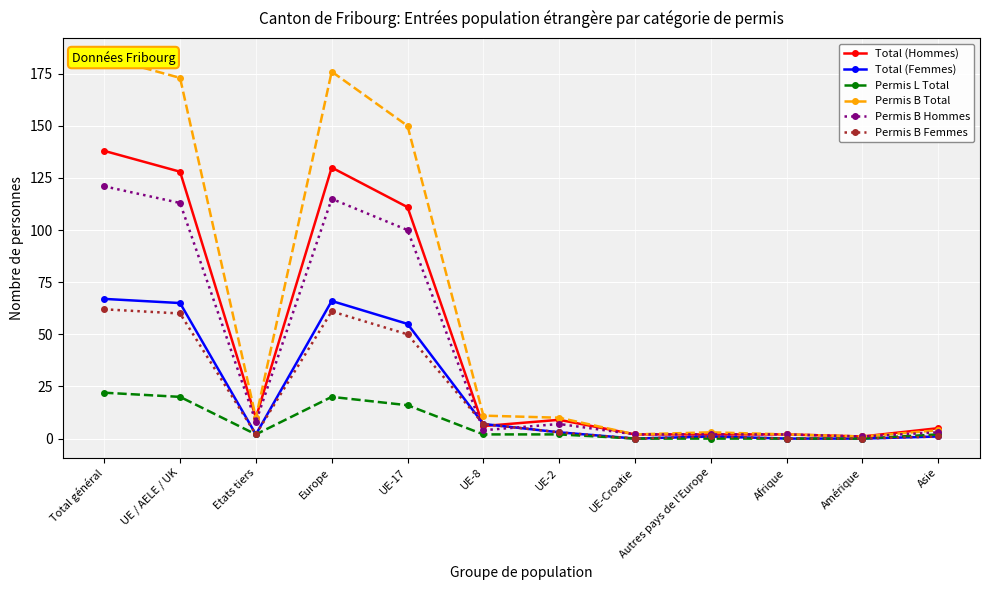

At which category is the sum across all series the highest?

Total général